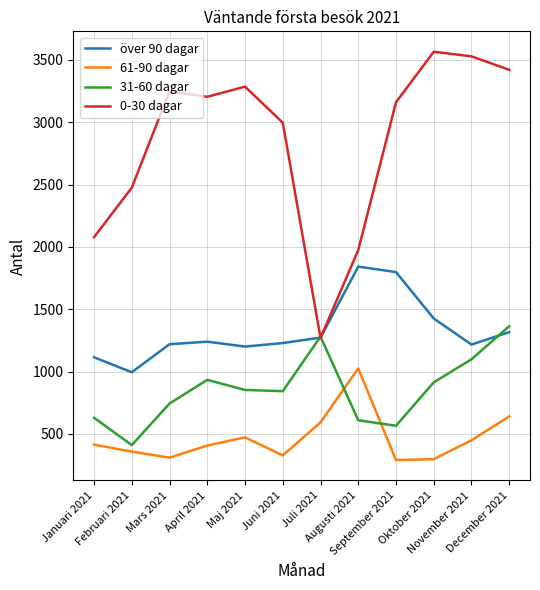

At which category does över 90 dagar reach its first local valley?

Februari 2021